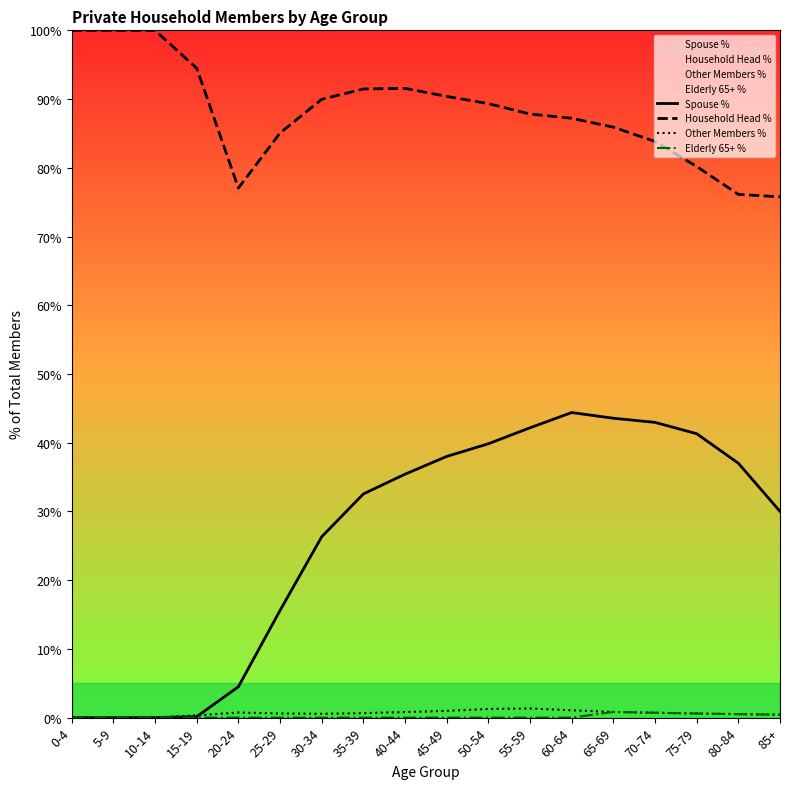

Is it true that Elderly 65+ % equals -0.4 at 15-19?

False